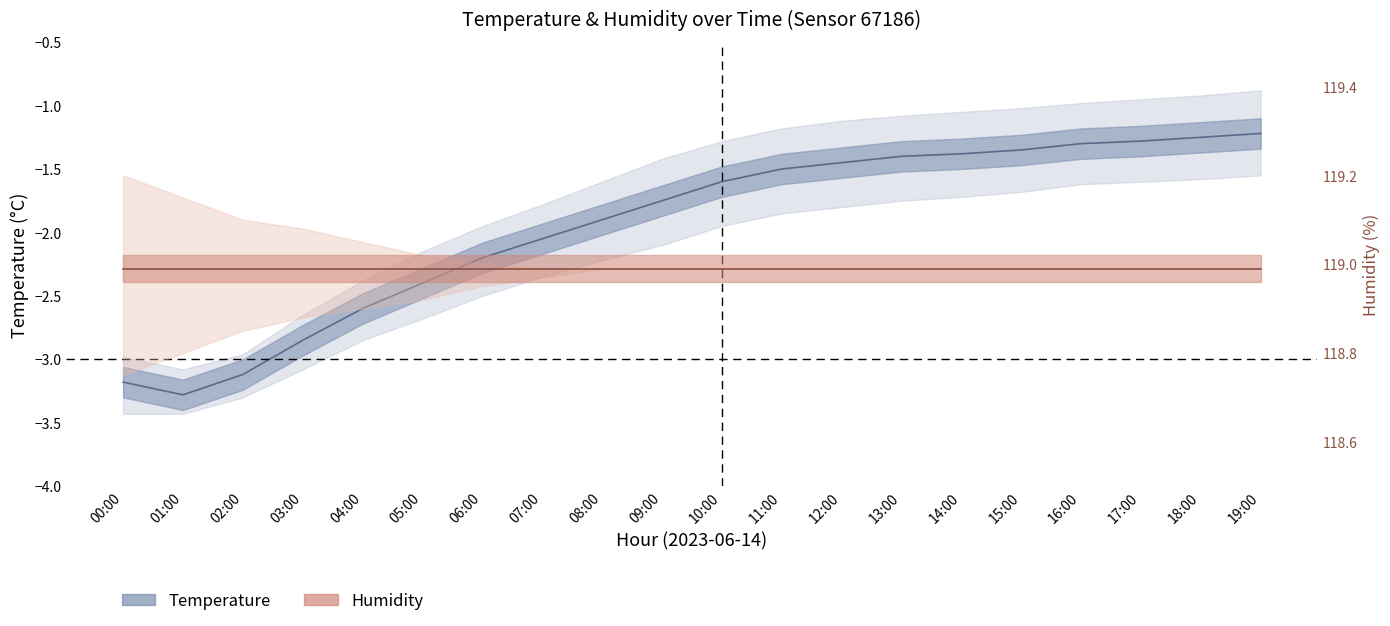

What is the sum of all humidity_center values?

2379.8